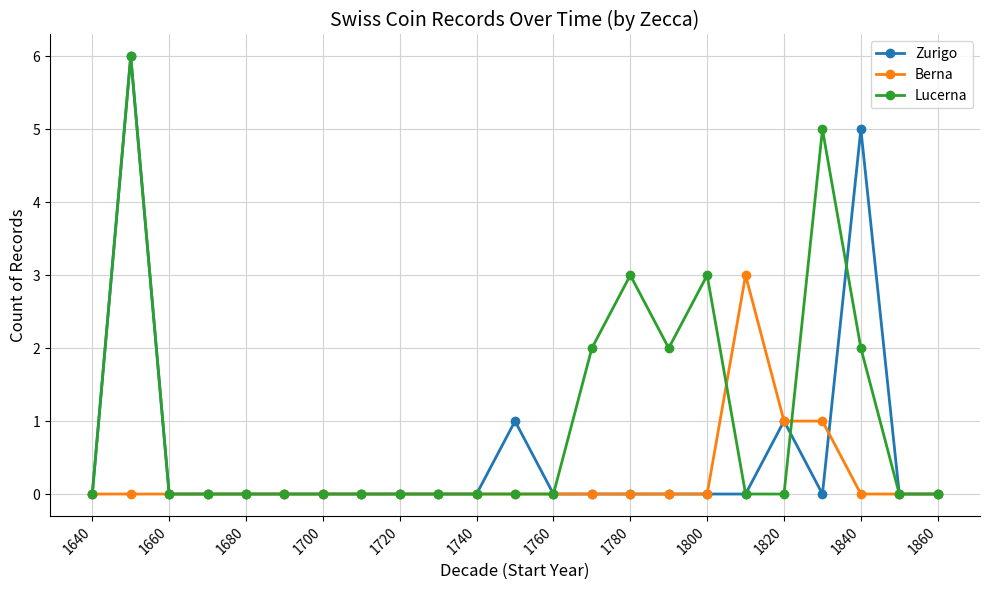

List the series in order of their overall mean, lowest first.

Berna, Zurigo, Lucerna